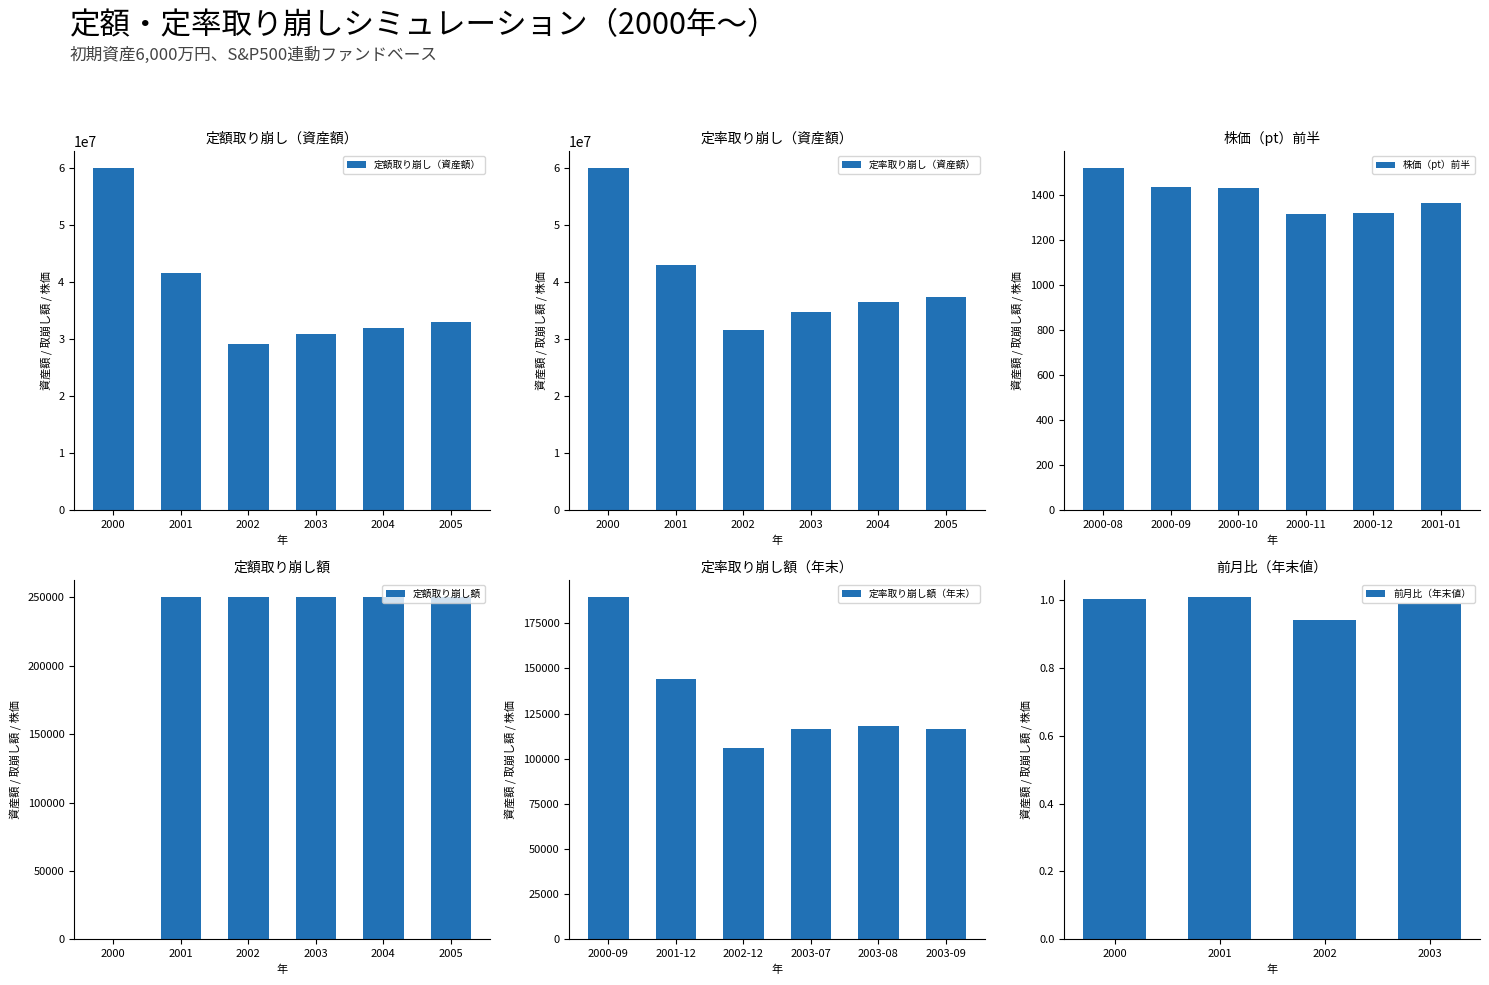

What is the highest value of the 定額取り崩し（資産額） series?

60000000.0